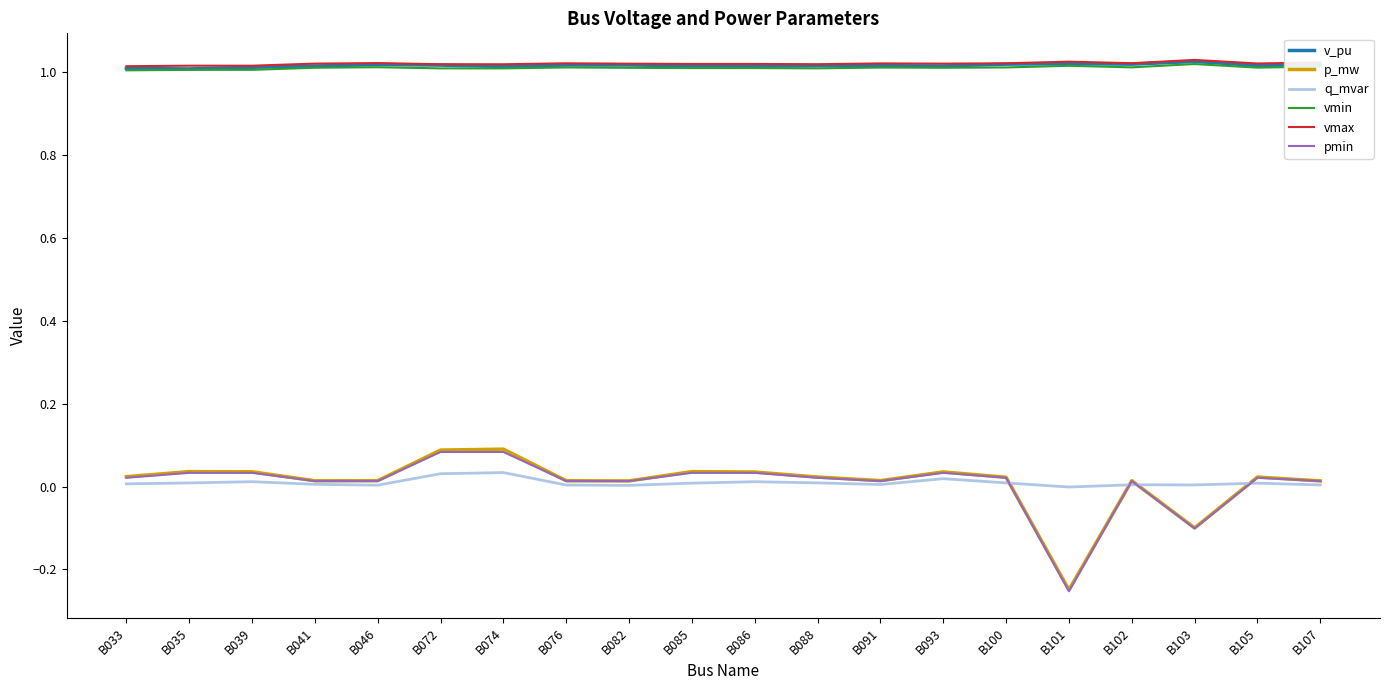

True or false: q_mvar and pmin intersect in this chart.

True